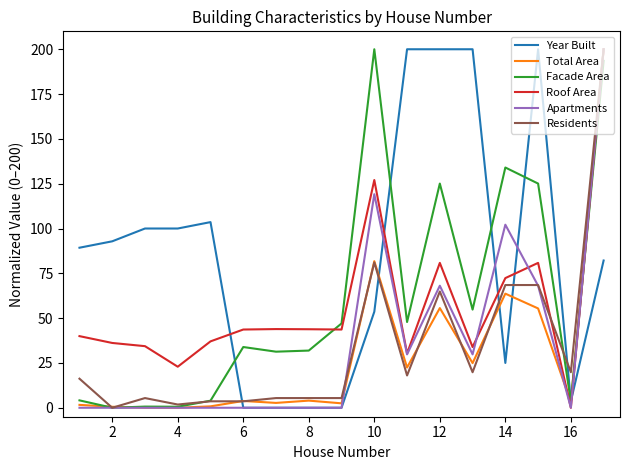

What is the maximum value for Facade Area?

200.0